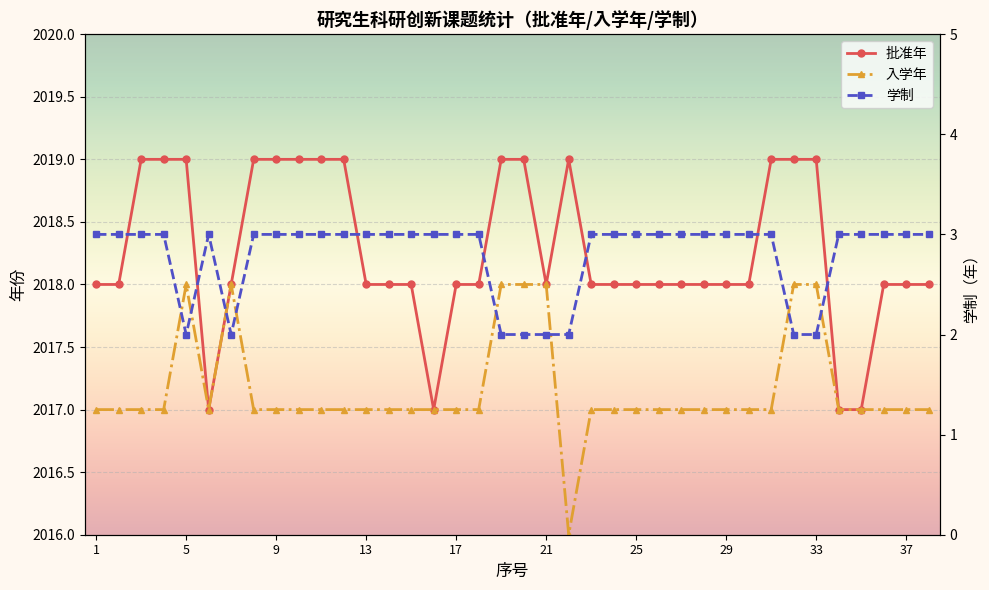

Rank the series at 1 from highest to lowest value.

批准年, 入学年, 学制